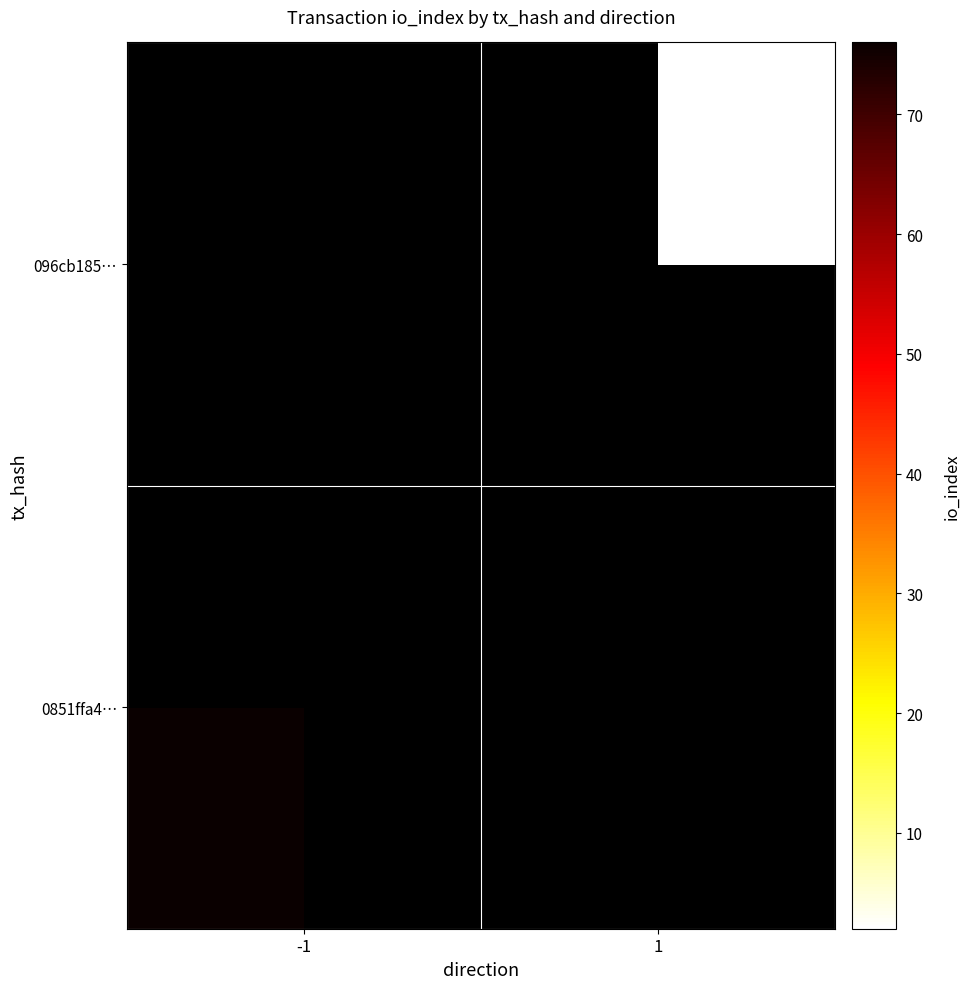

What is the maximum value shown in the chart?

76.0